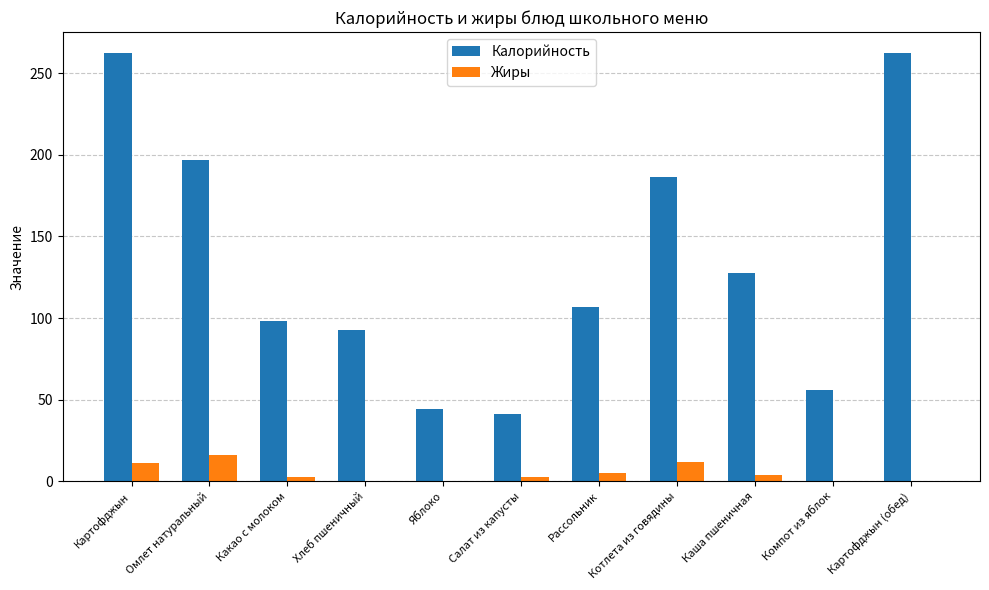

At which category is the sum across all series the highest?

Картофджын